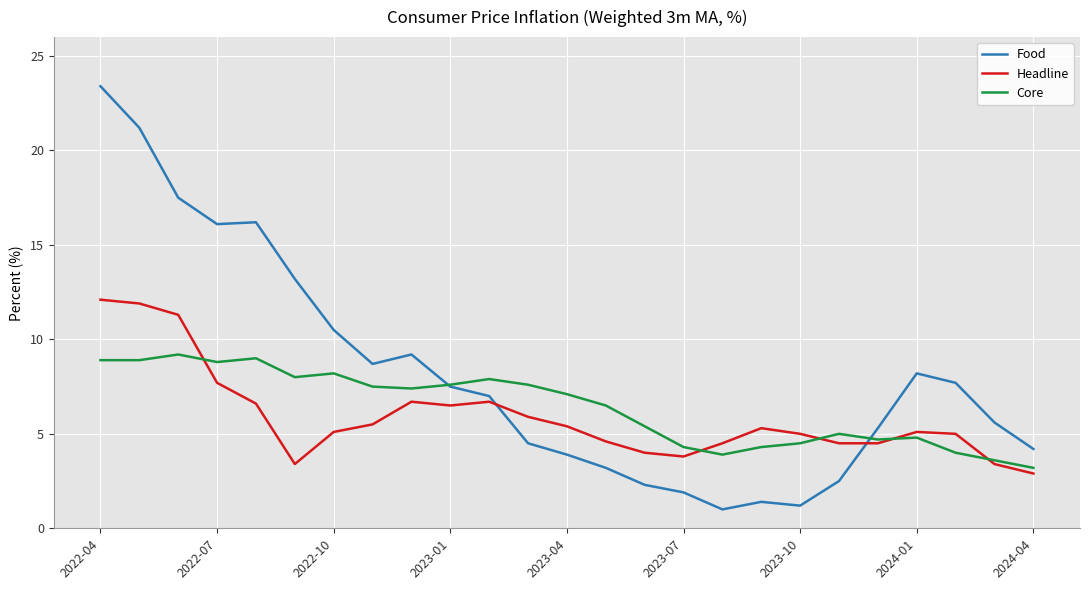

Which series has the largest range (max minus min)?

Food